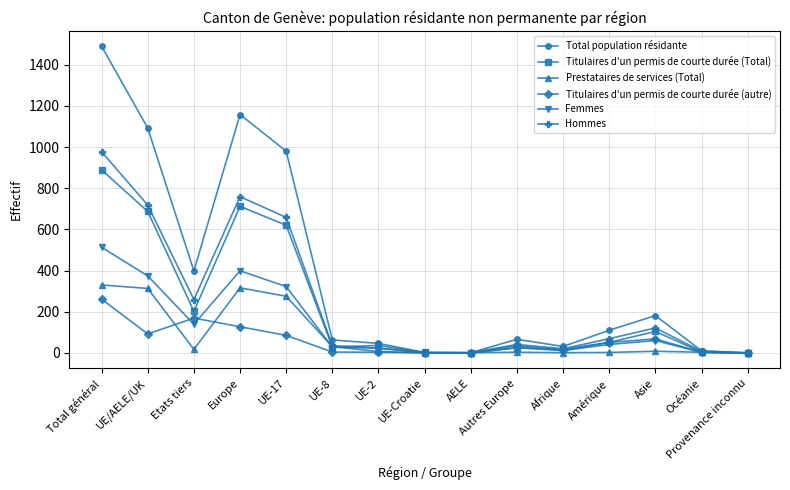

What is the label of the 9th point from the right?

UE-2